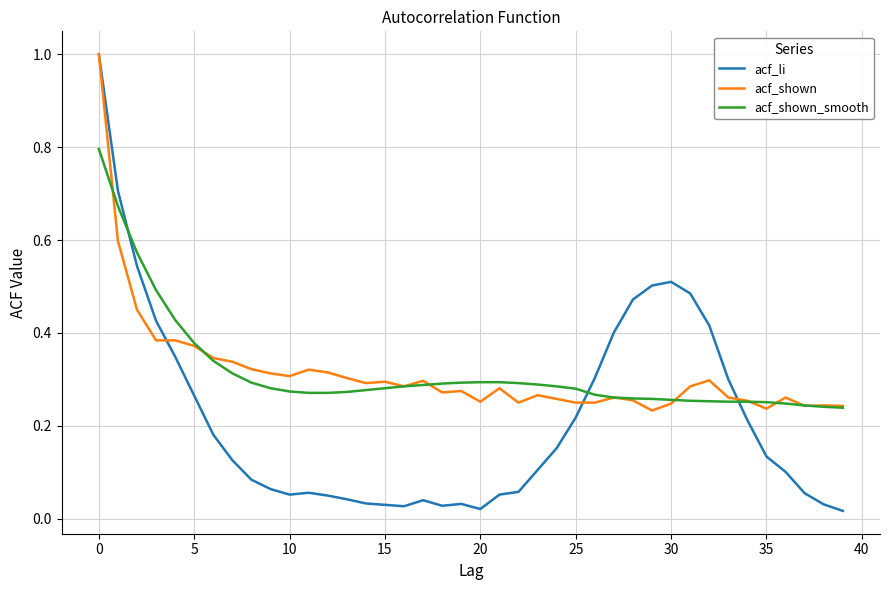

What is the maximum value shown in the chart?

1.0